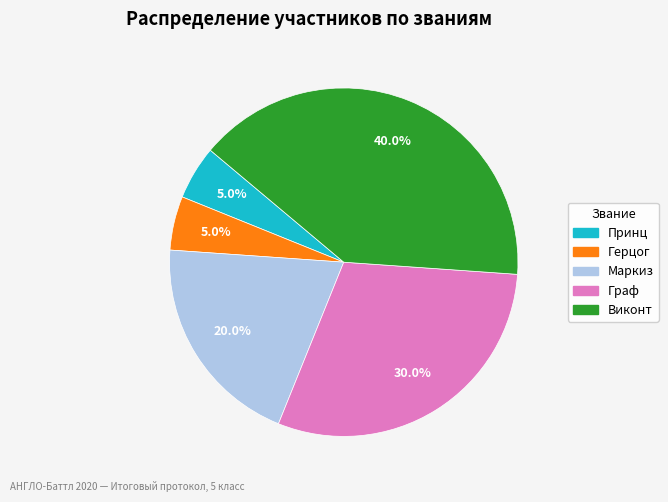

Does any single category account for the majority?

No